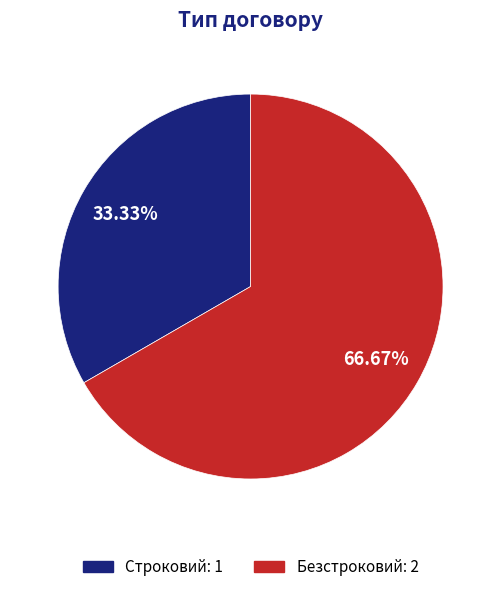

Count the number of slices in the pie.

2